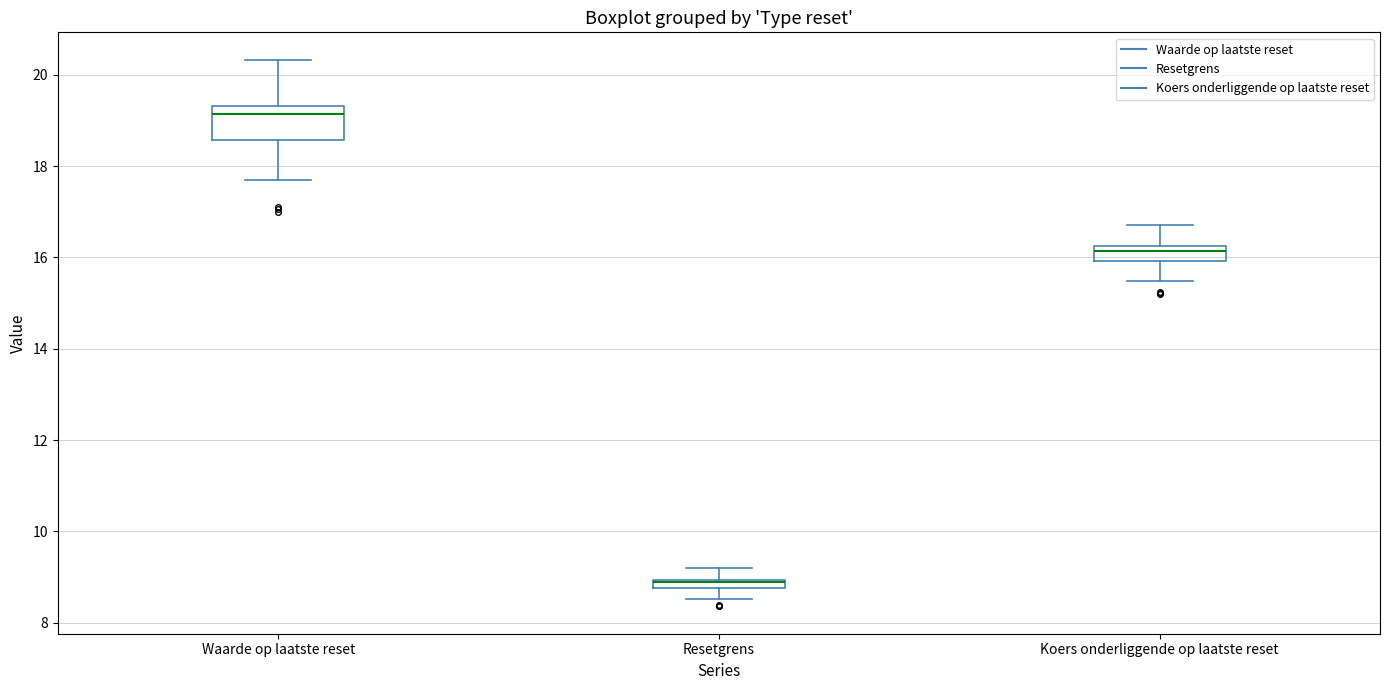

Which box is the tallest, from its lower edge to its upper edge?

Waarde op laatste reset